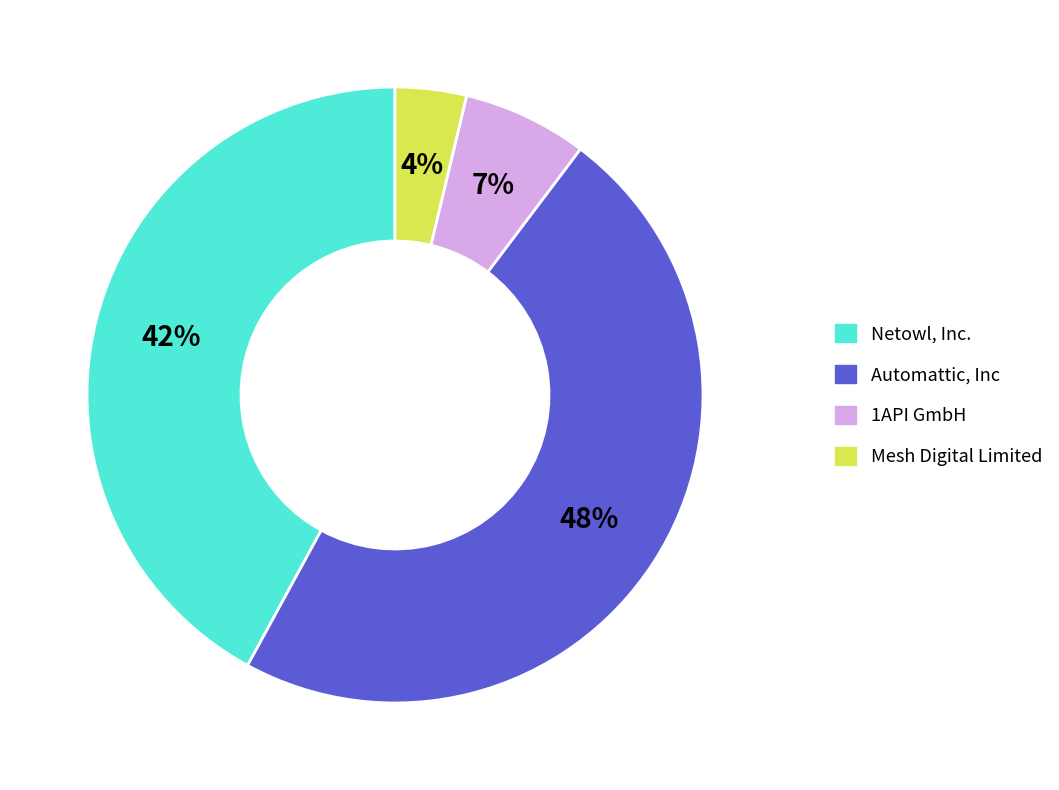

Does Netowl, Inc. represent more than half of the total?

No